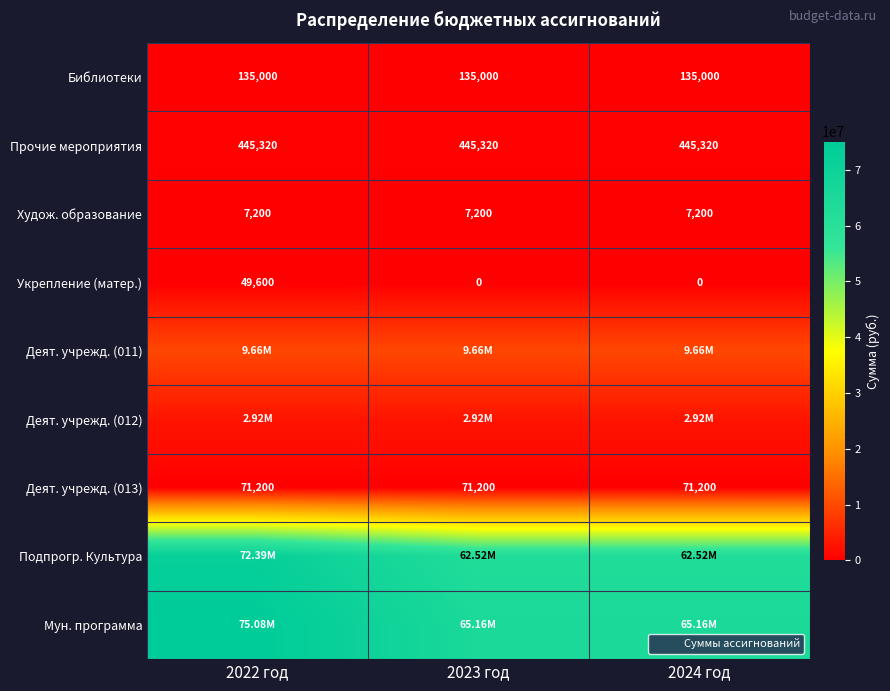

What is the total value across all series at 2024 год?

140906310